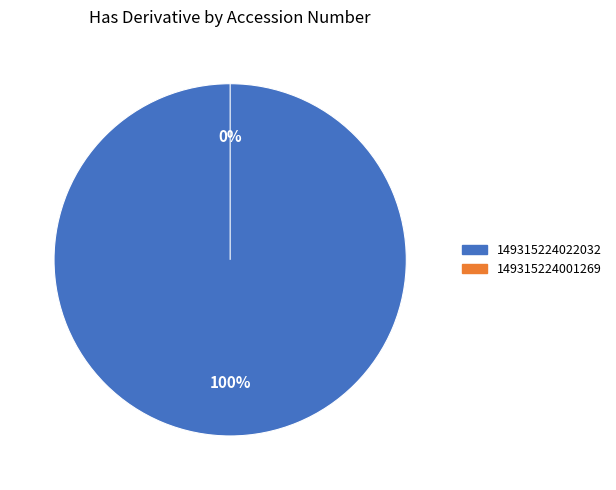

Is 149315224022032 the majority of the pie?

Yes